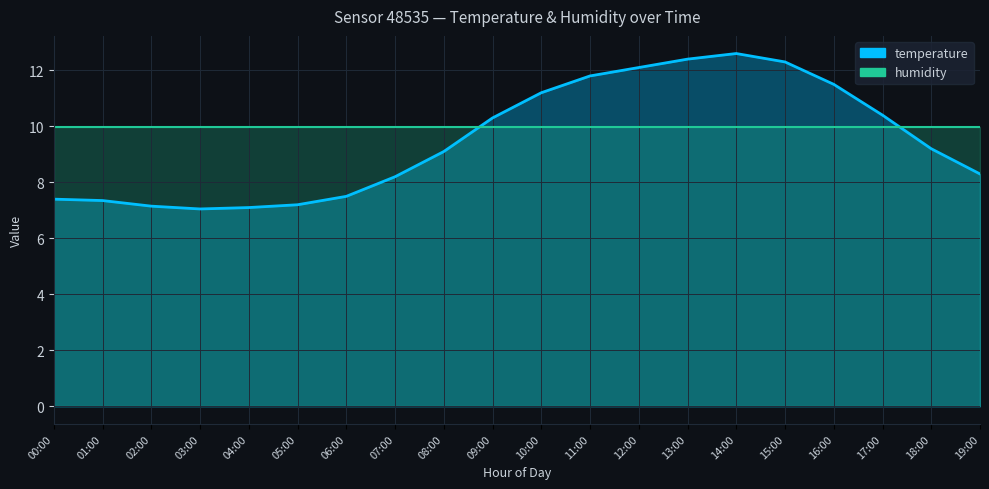

Where is the first local maximum?

14:00